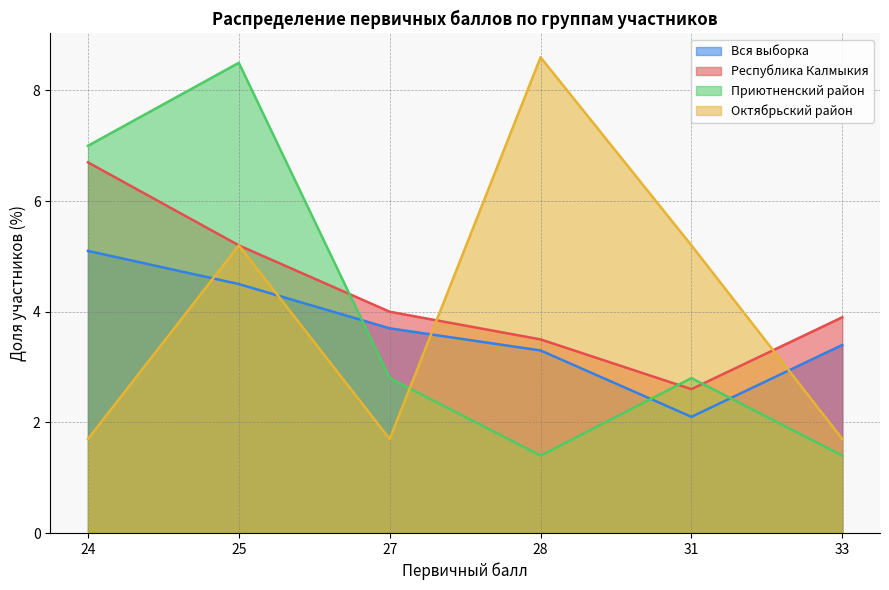

At which label is Приютненский район closest to 4?

27